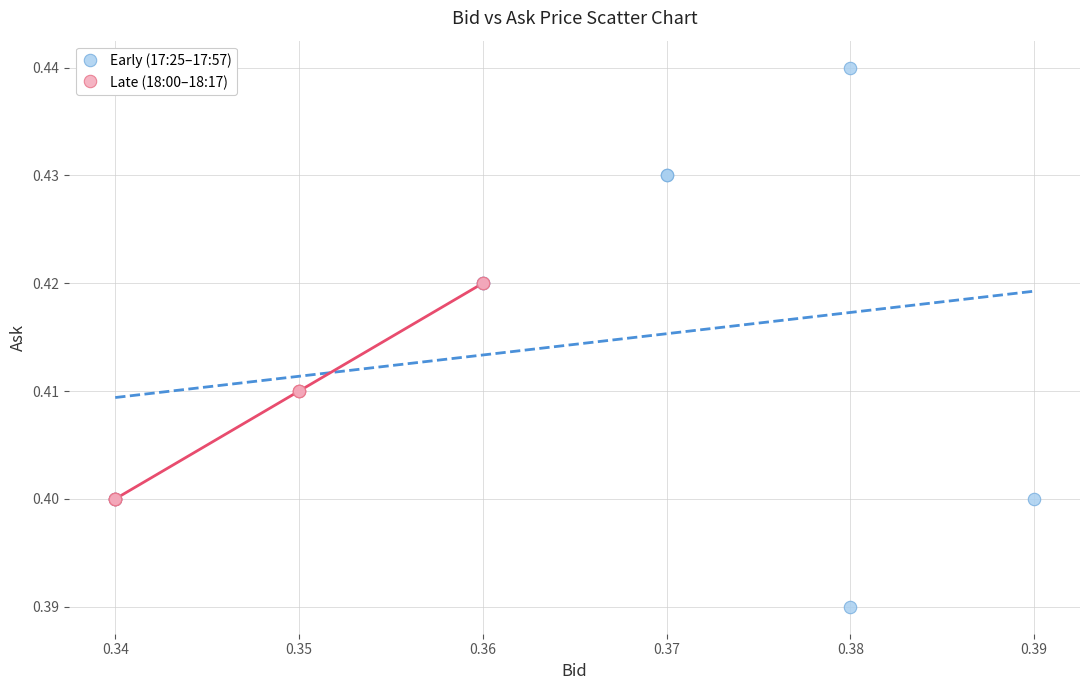

Which series has the widest spread of Y values?

Early (17:25–17:57)